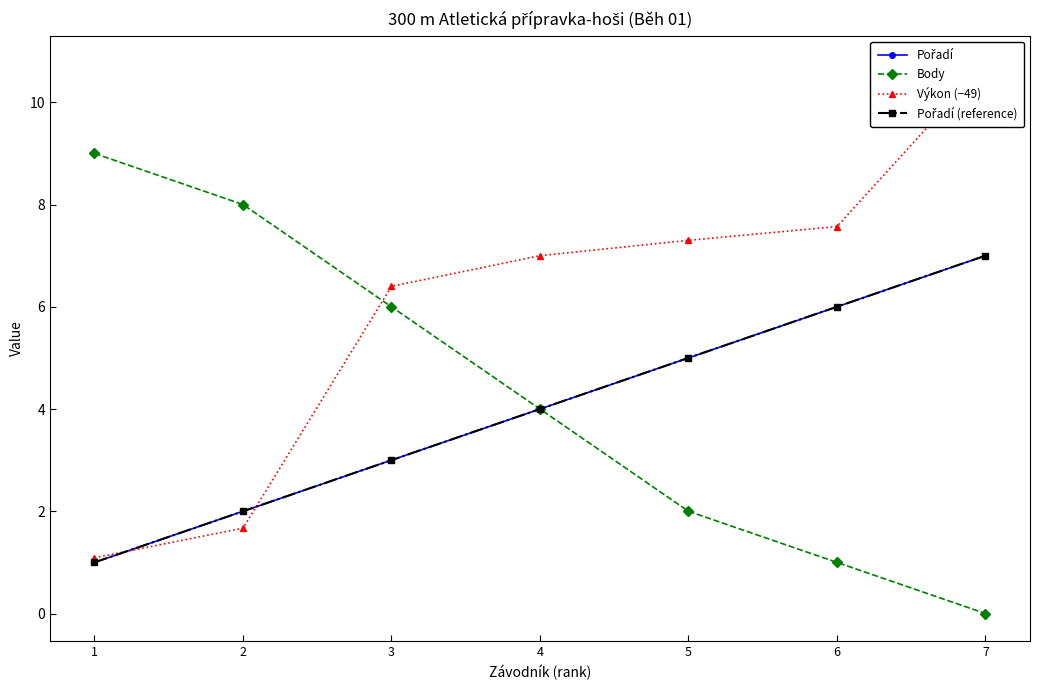

Rank the categories by Pořadí (reference) value from lowest to highest.

1, 2, 3, 4, 5, 6, 7